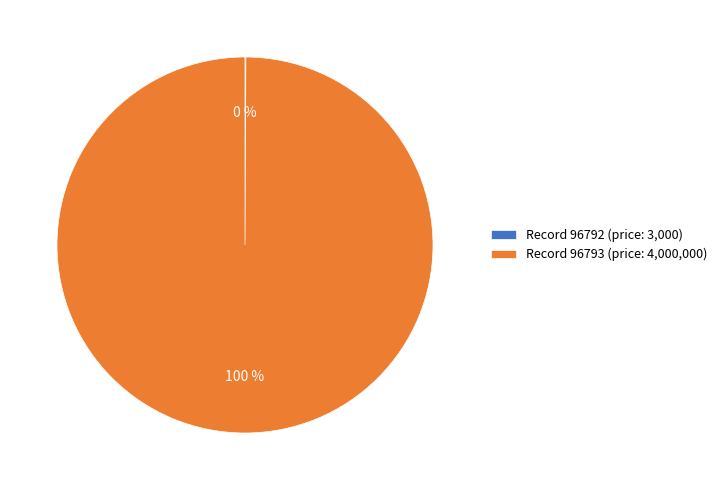

To the nearest percent, what is the difference between the largest and smallest slice percentages?

100%